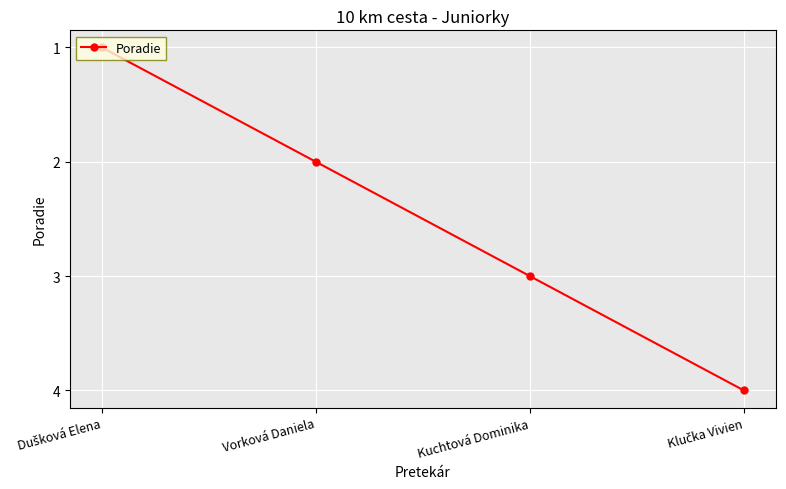

What is the maximum value shown in the chart?

4